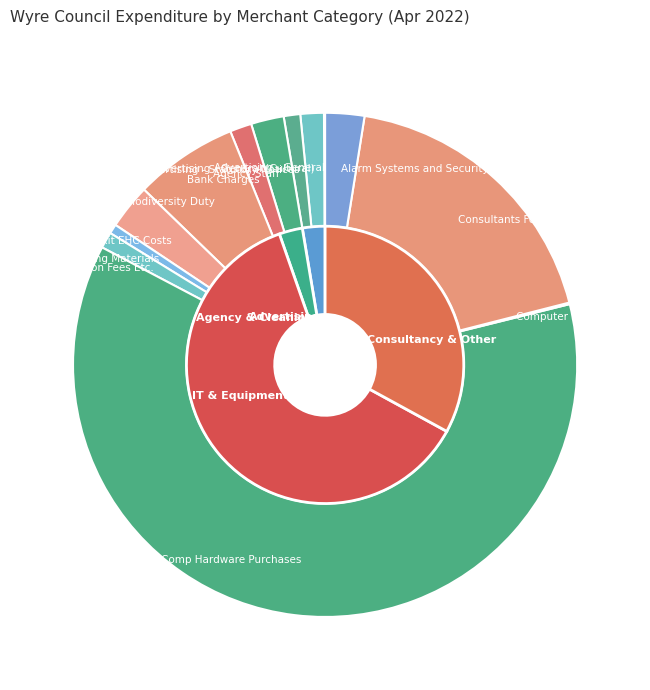

What is the ratio of the value at Cleaning Materials to the value at Advertising - General?

8.5